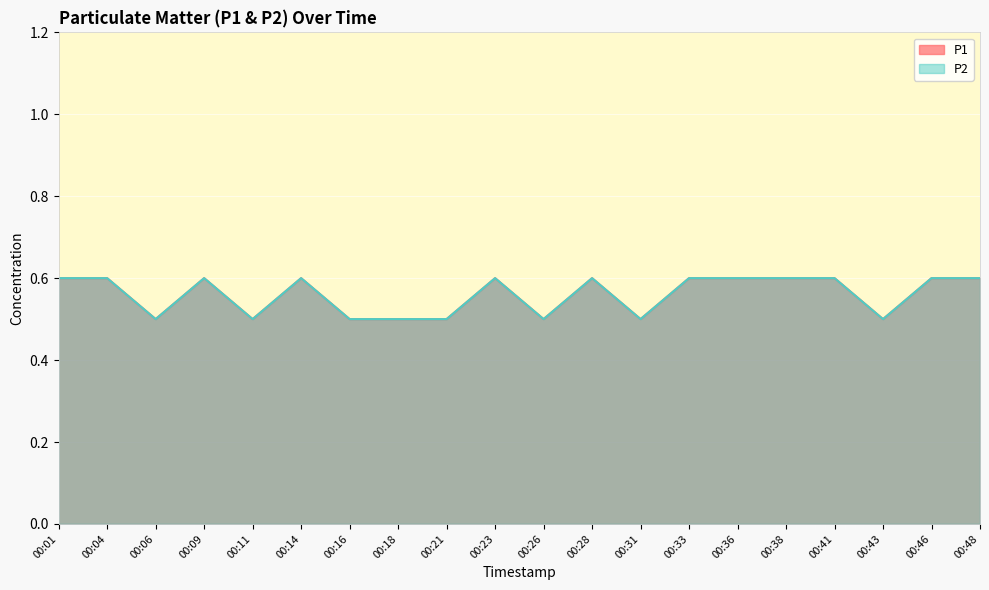

True or false: P1 and P2 intersect in this chart.

False